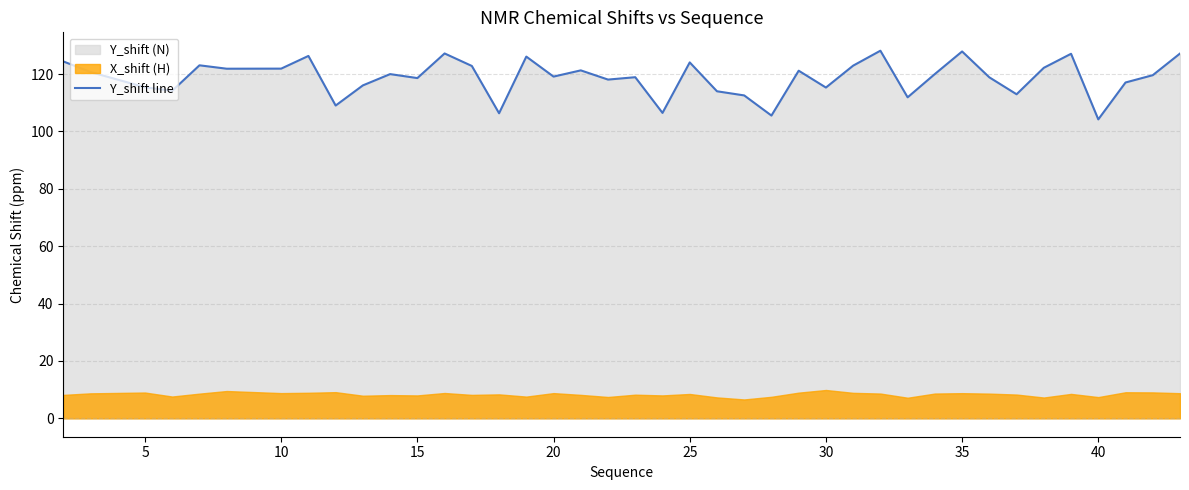

The value of Y_shift line at 35 is 27.4. True or false?

False